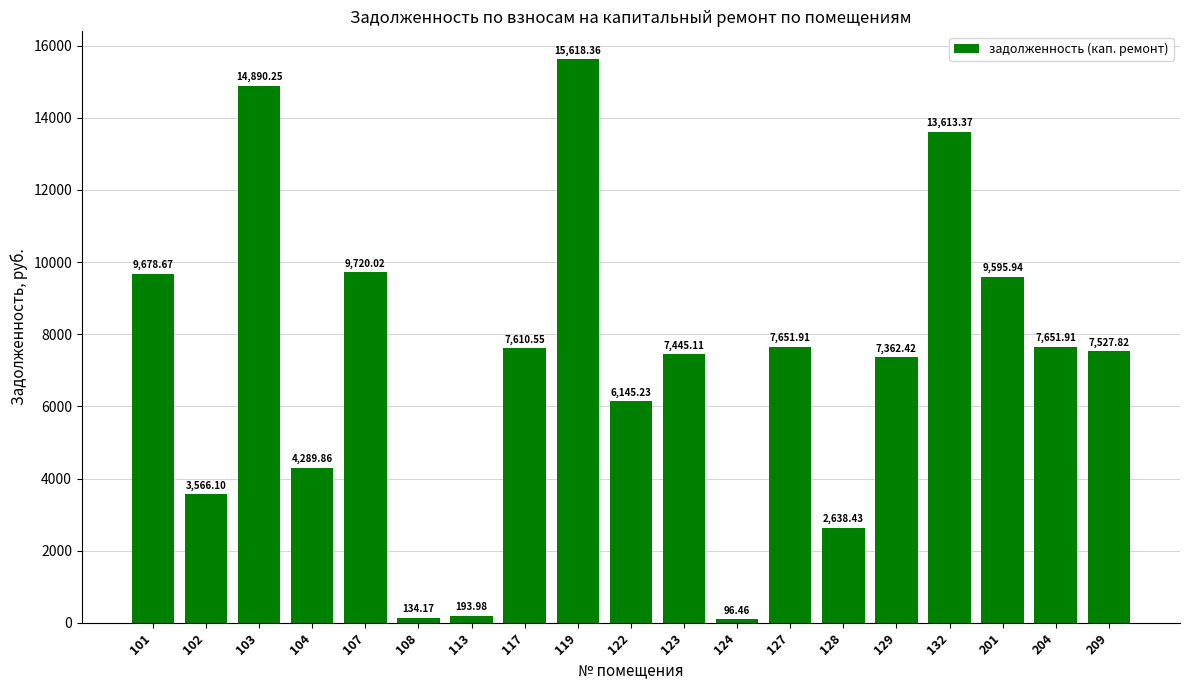

Does the chart contain any negative values?

No